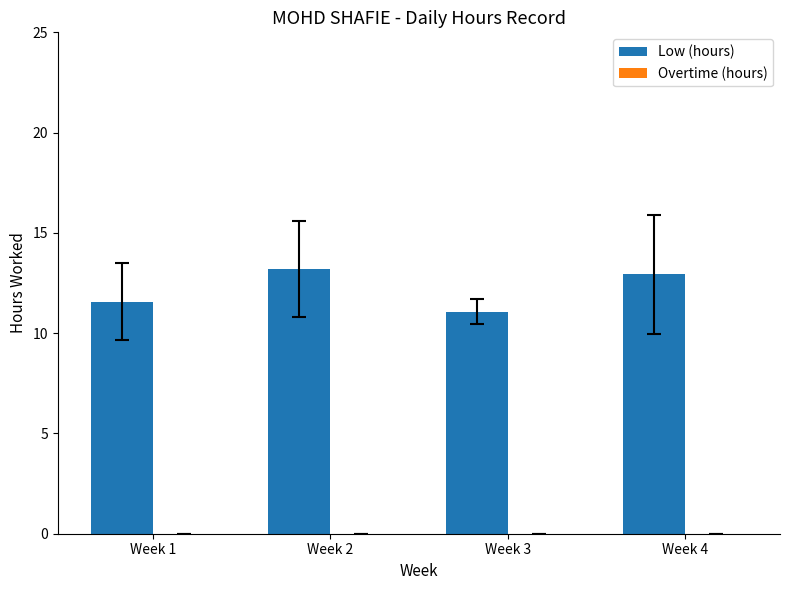

Where does the data first go above 12?

Week 2